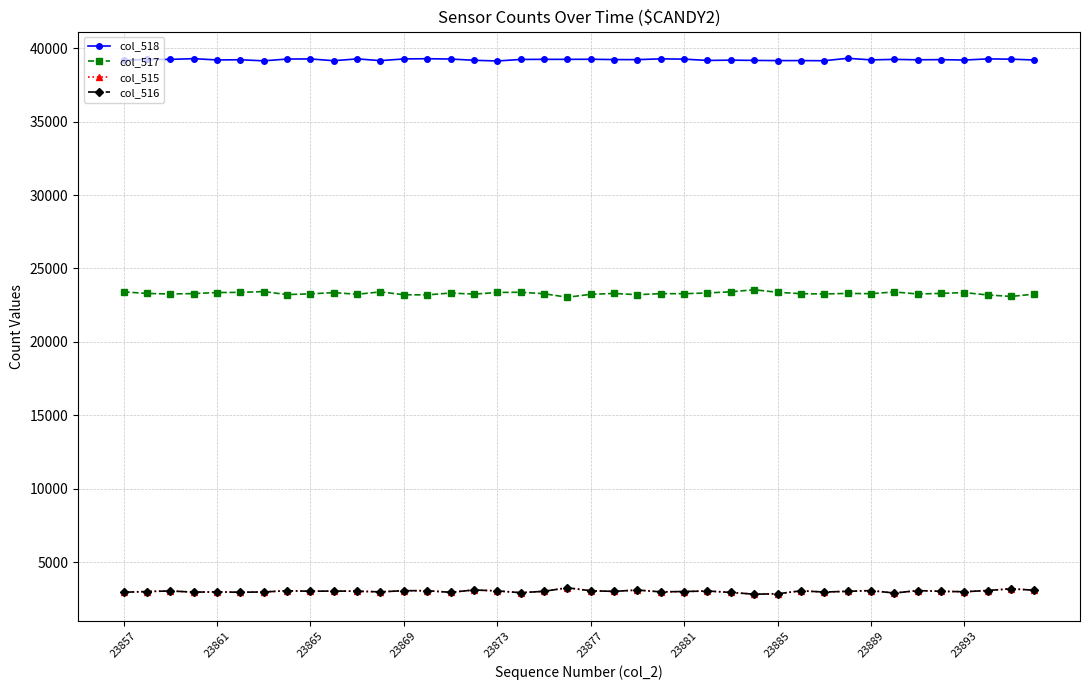

What is the value of the col_518 point at the 20th from the left?

39238